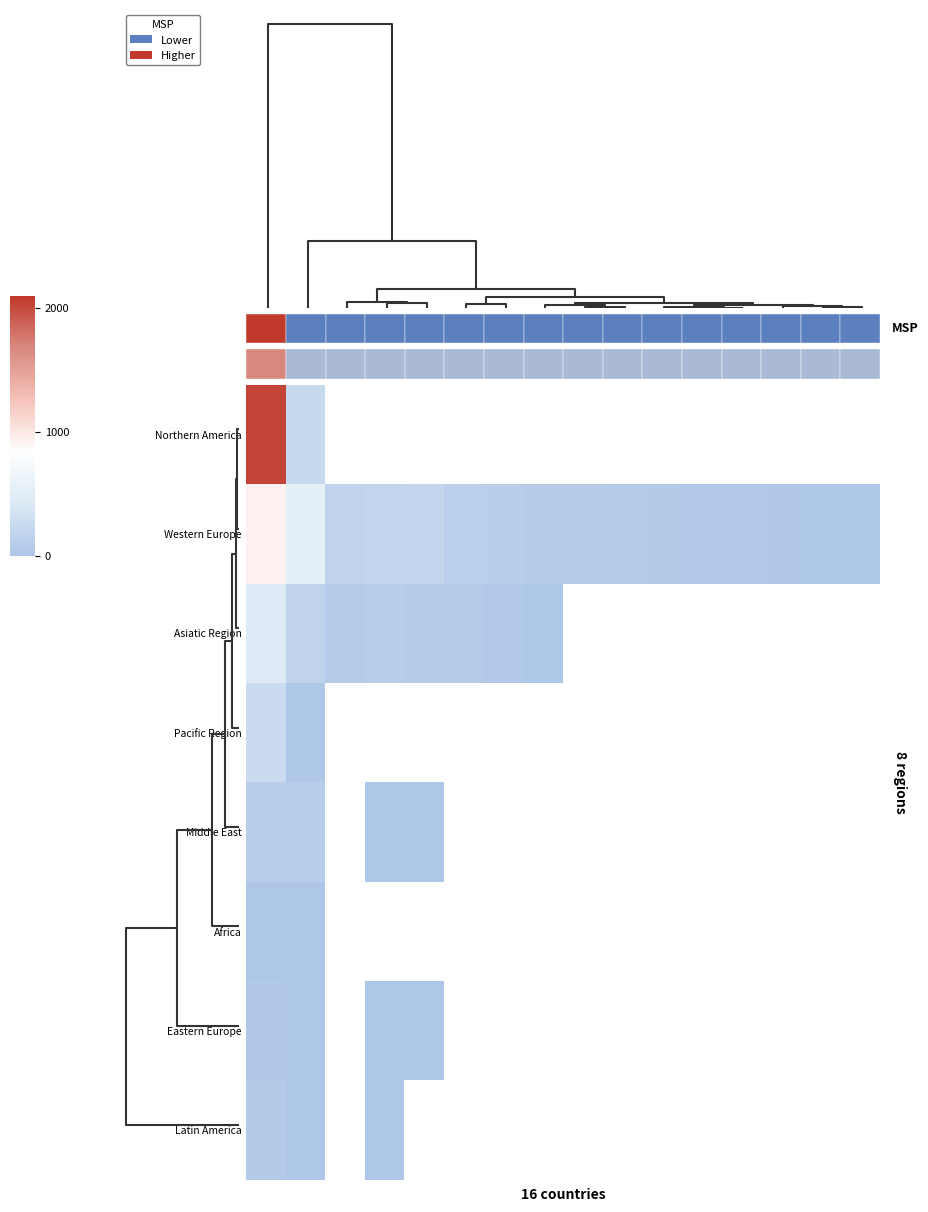

What is the highest value of the Northern America series?

2042.0